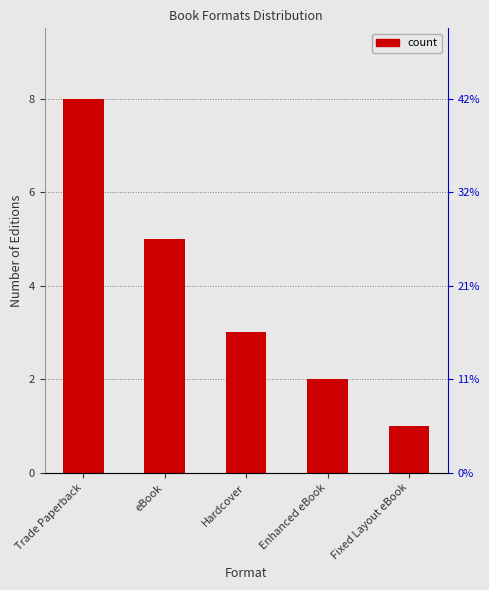

Read the value at eBook.

5